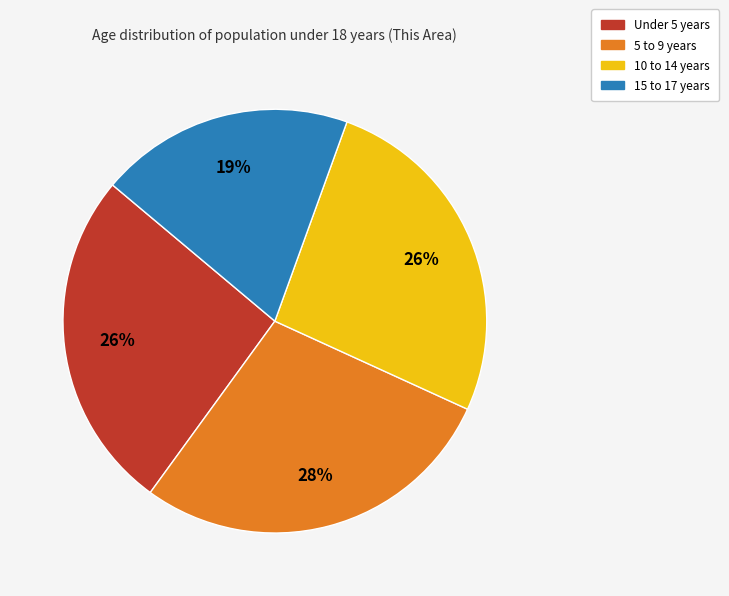

Which slice is the smallest?

15 to 17 years